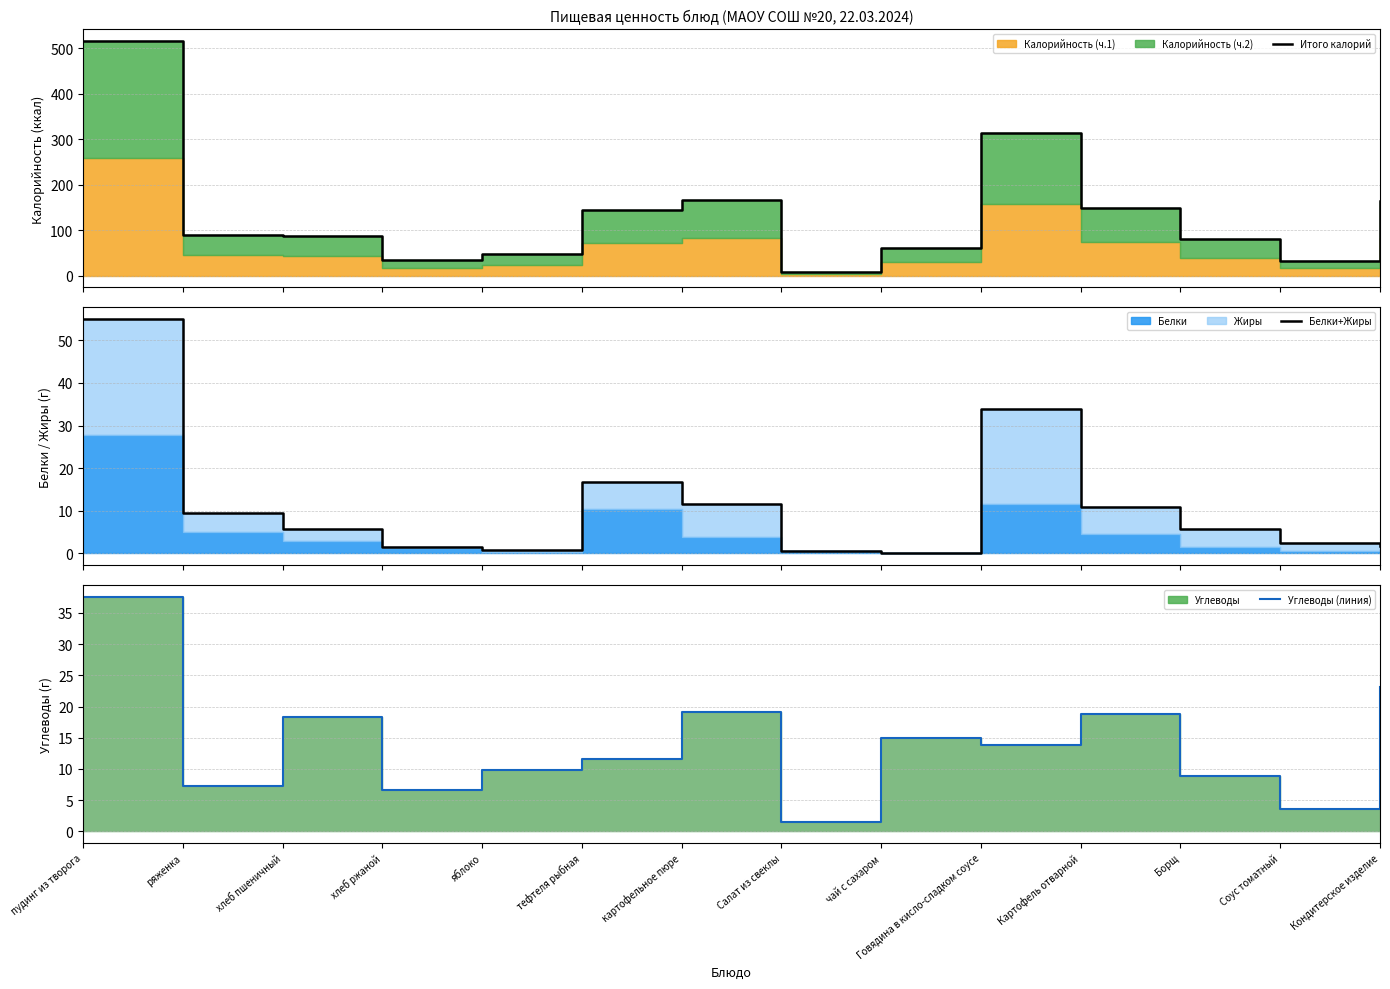

In Белки+Жиры, how many points are higher than both neighbors (excluding endpoints)?

2